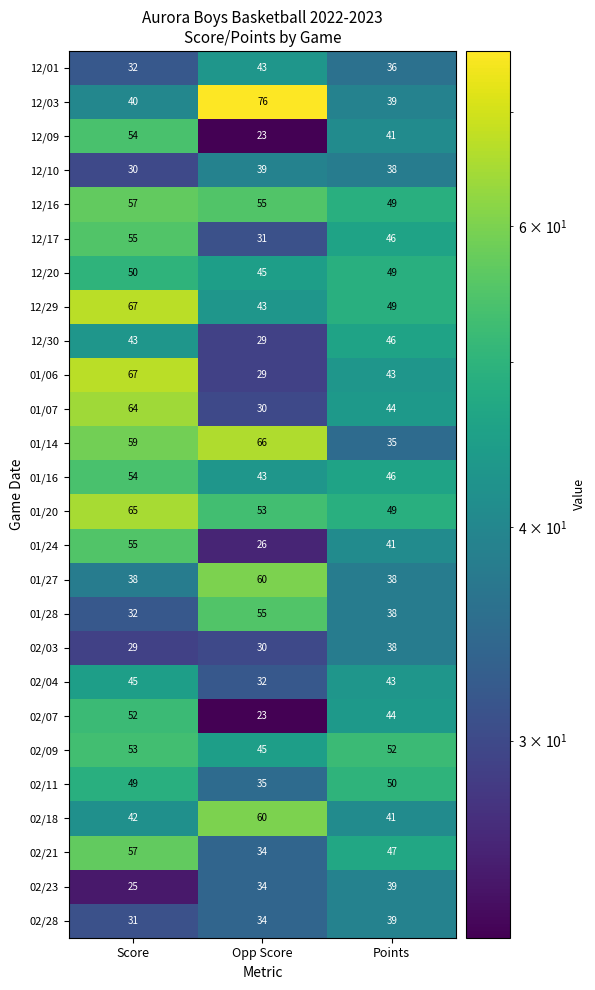

Which series has the largest total across all categories?

01/20